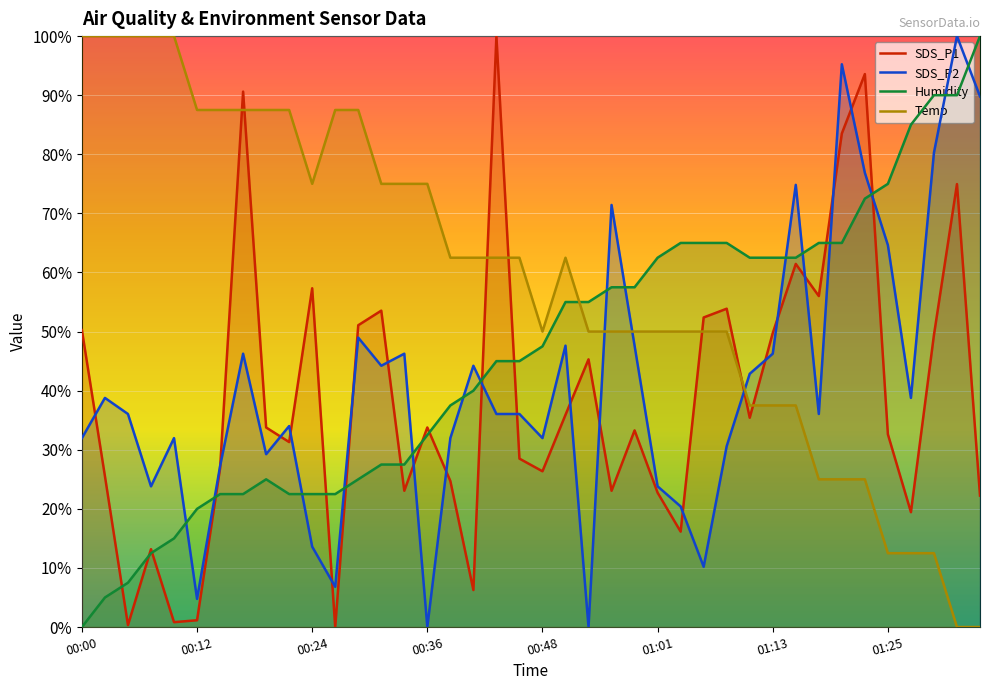

At 00:44, list the series in order from smallest to largest.

SDS_P2, Humidity, Temp, SDS_P1